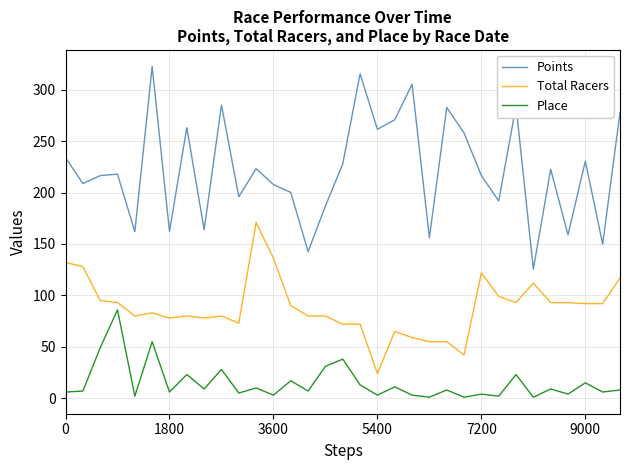

Rank the series by their average value, from highest to lowest.

Points, Total Racers, Place